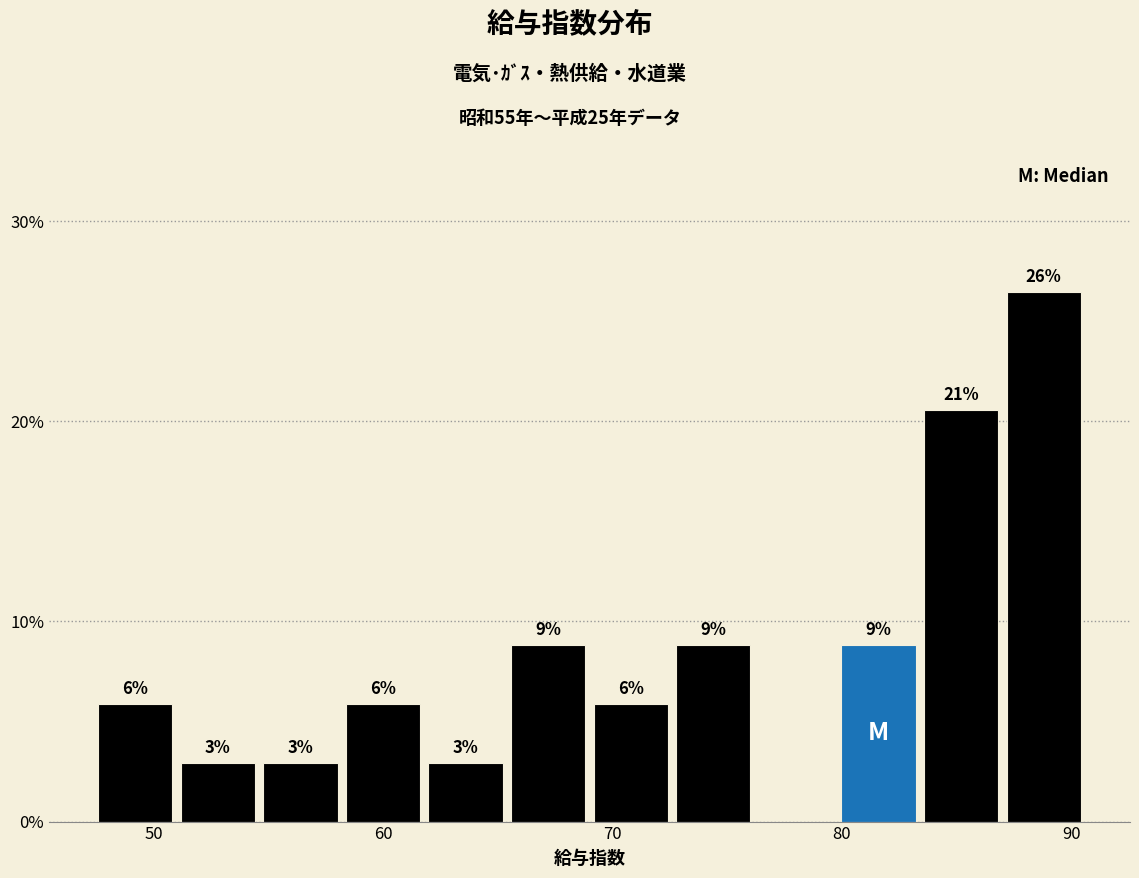

Read against the x-axis, roughly where is the centre of the tallest bar?

89